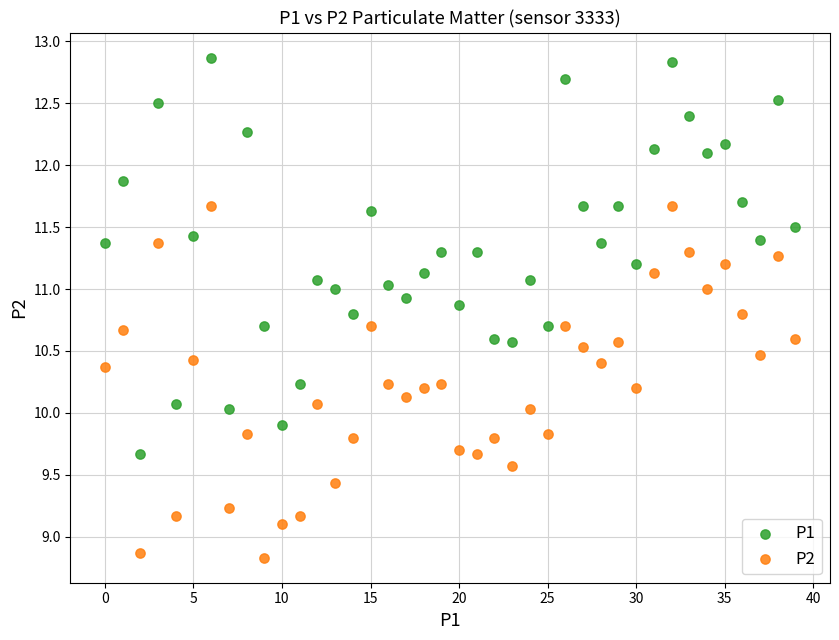

Across all data points, what is the range of Y values (max minus min)?

4.0